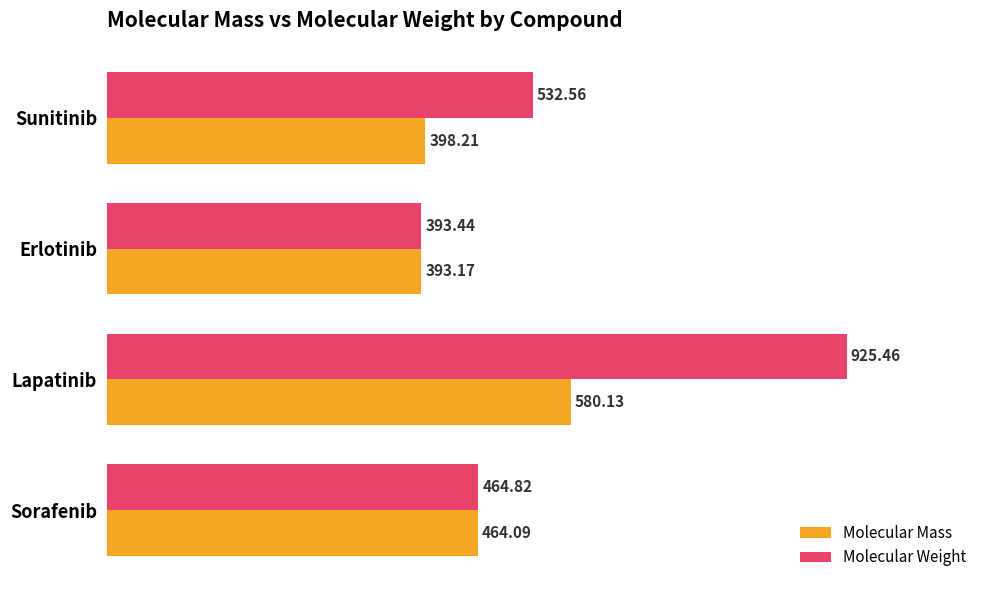

Which series has the widest spread of values?

Molecular Weight